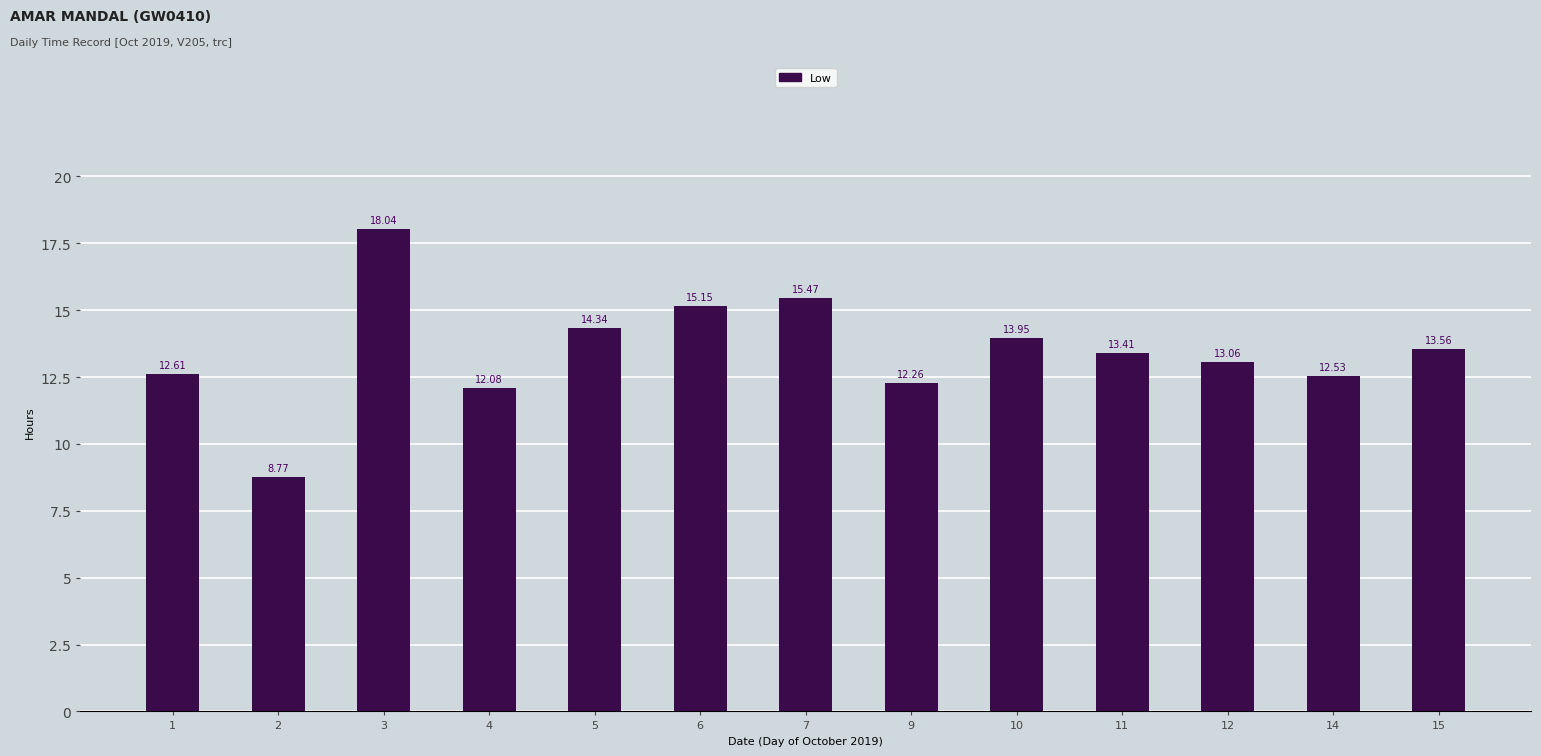

How many bars are there in total?

13